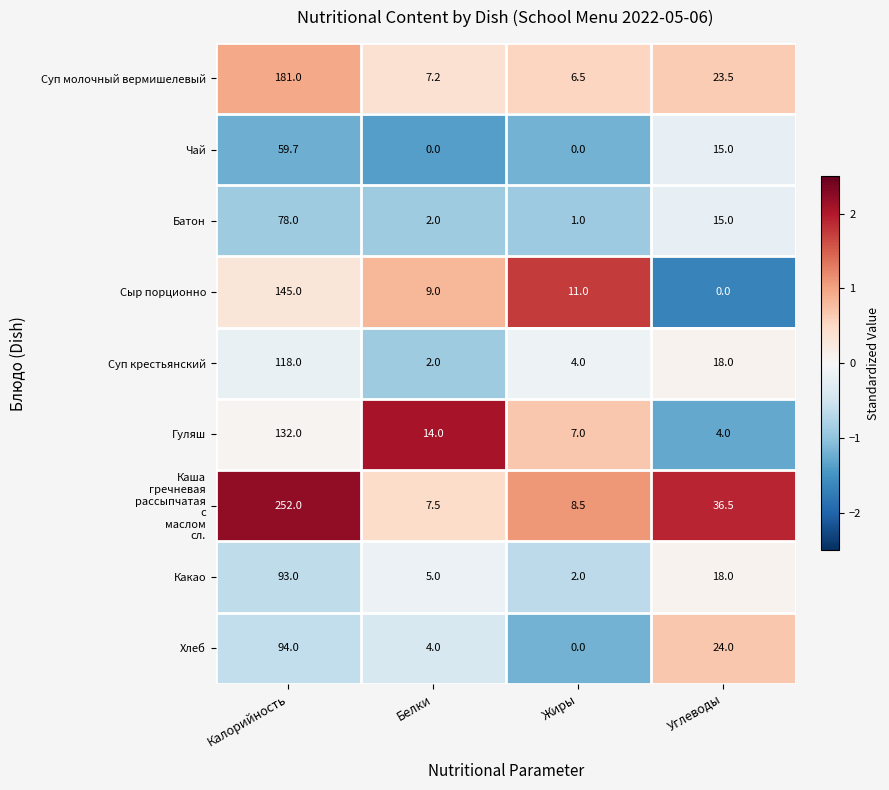

What is the difference between the Суп молочный вермишелевый values at Калорийность and Белки?

173.8